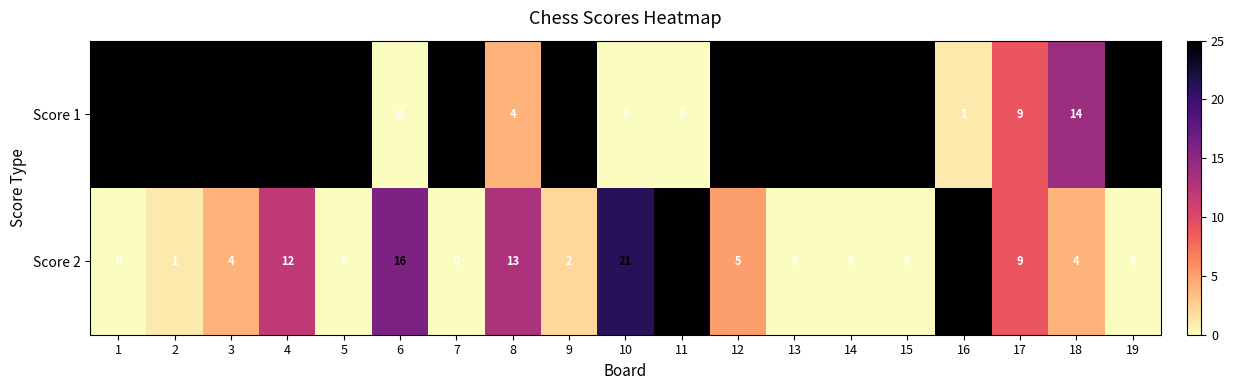

What is the total value across all series at 2?

26